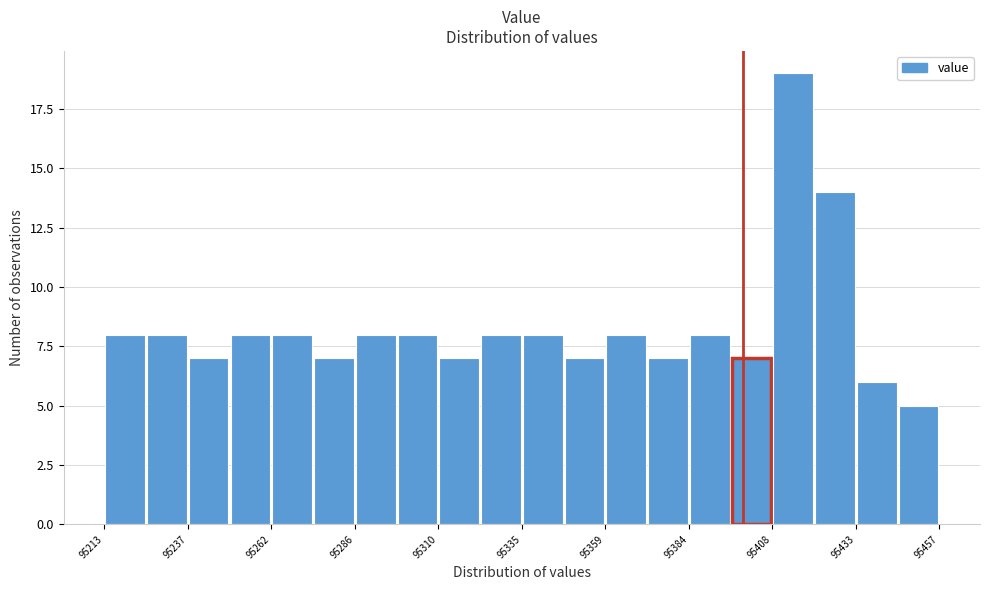

Read against the x-axis, roughly where is the centre of the tallest bar?

95415